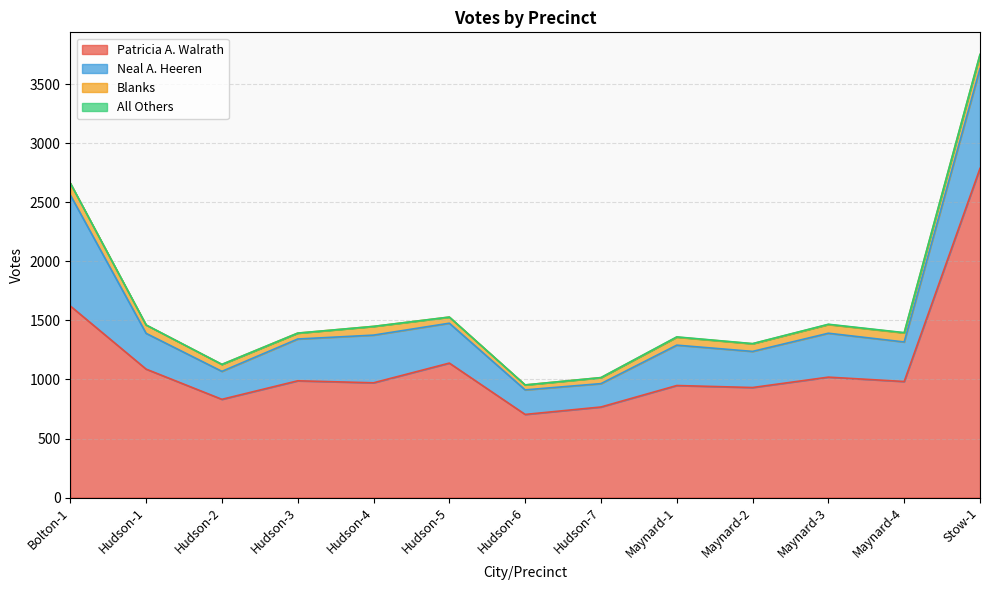

Which series has the largest range (max minus min)?

Patricia A. Walrath